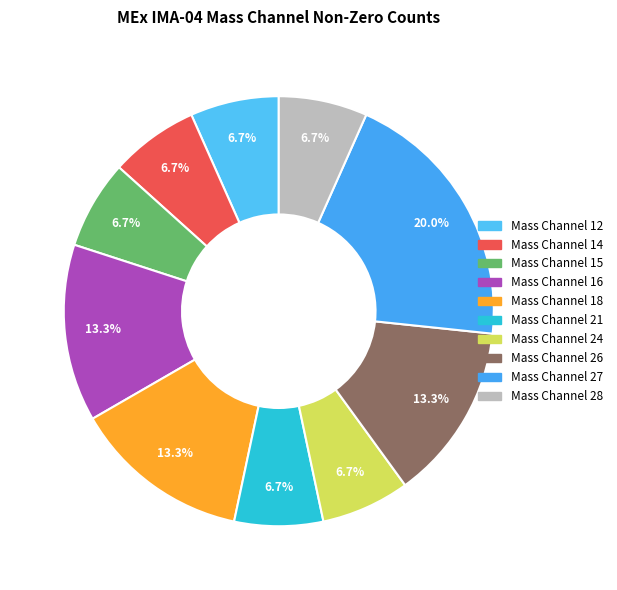

Which category has the biggest portion of the pie?

Mass Channel 27